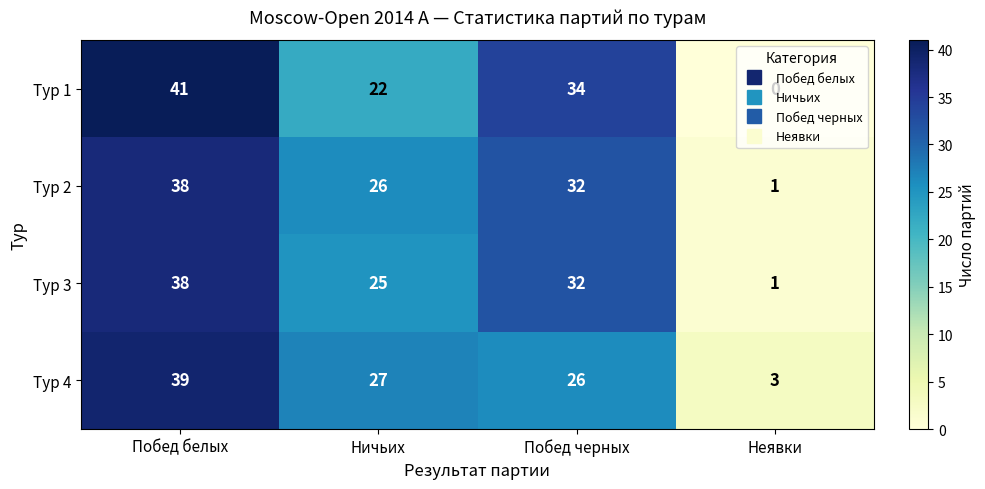

What is the sum of the Тур 4 values at Неявки and Ничьих?

30